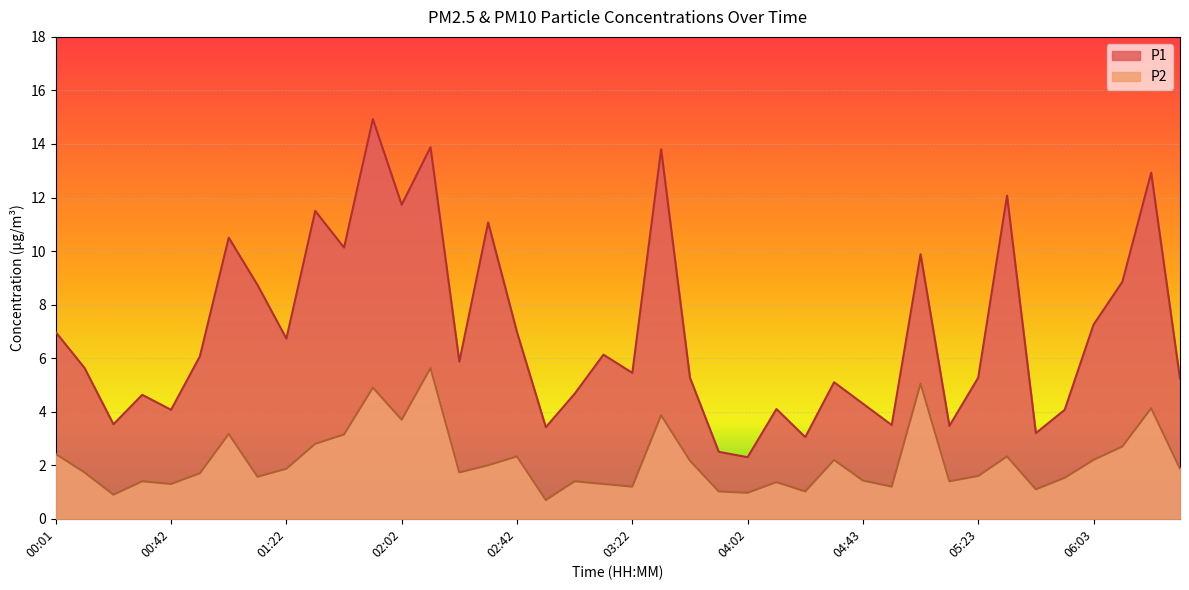

How many lines are shown in the chart?

2